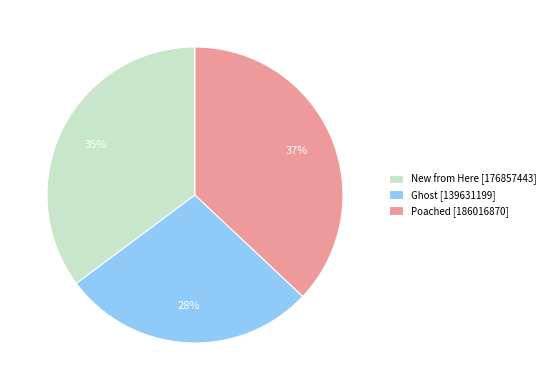

Does any single category account for the majority?

No